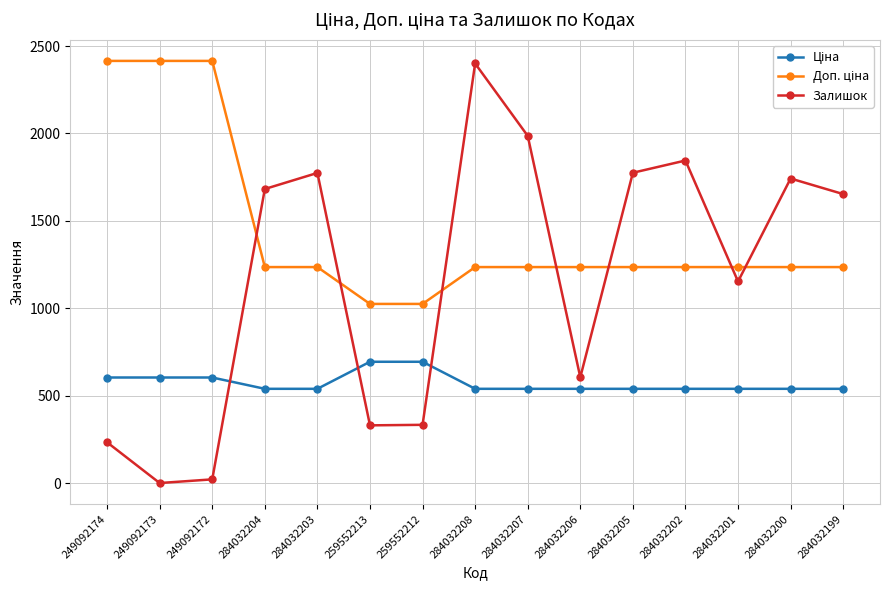

How many series are shown in this chart?

3